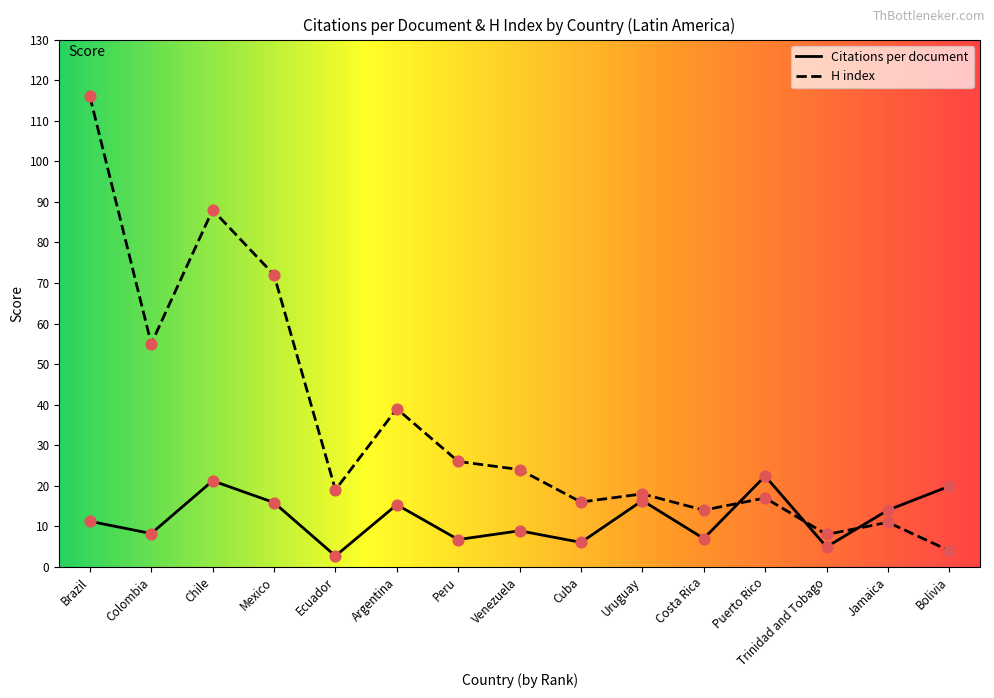

Which series has the largest total across all categories?

H index